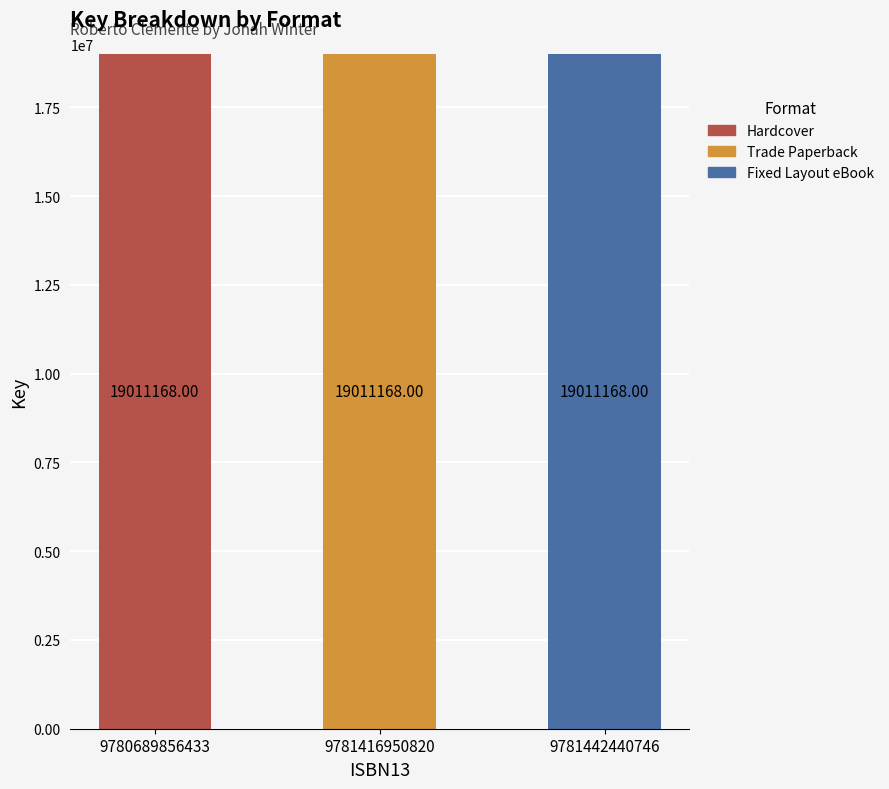

What is the total value across all series at 9780689856433?

19011168